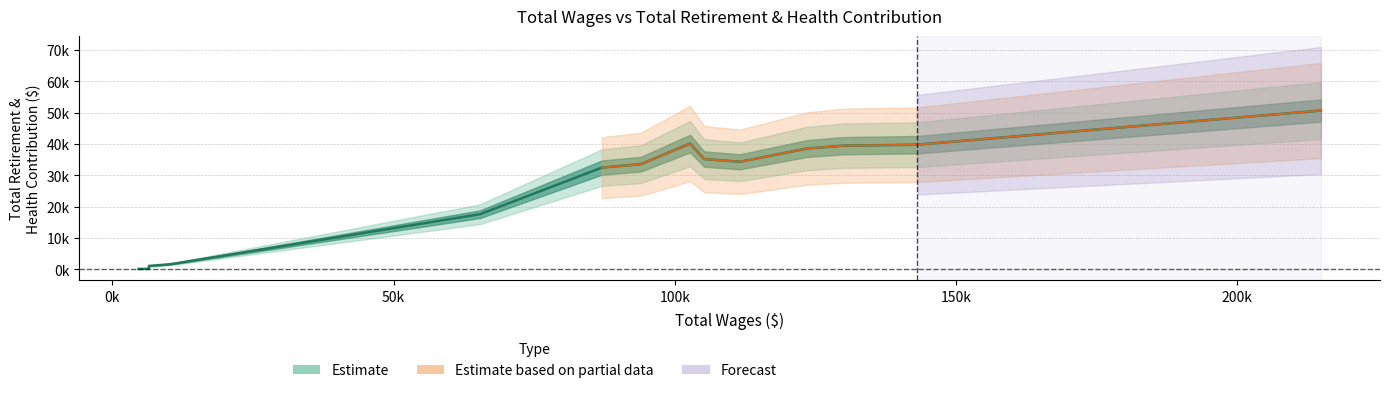

True or false: there are more than 2 points higher than both neighbors.

False